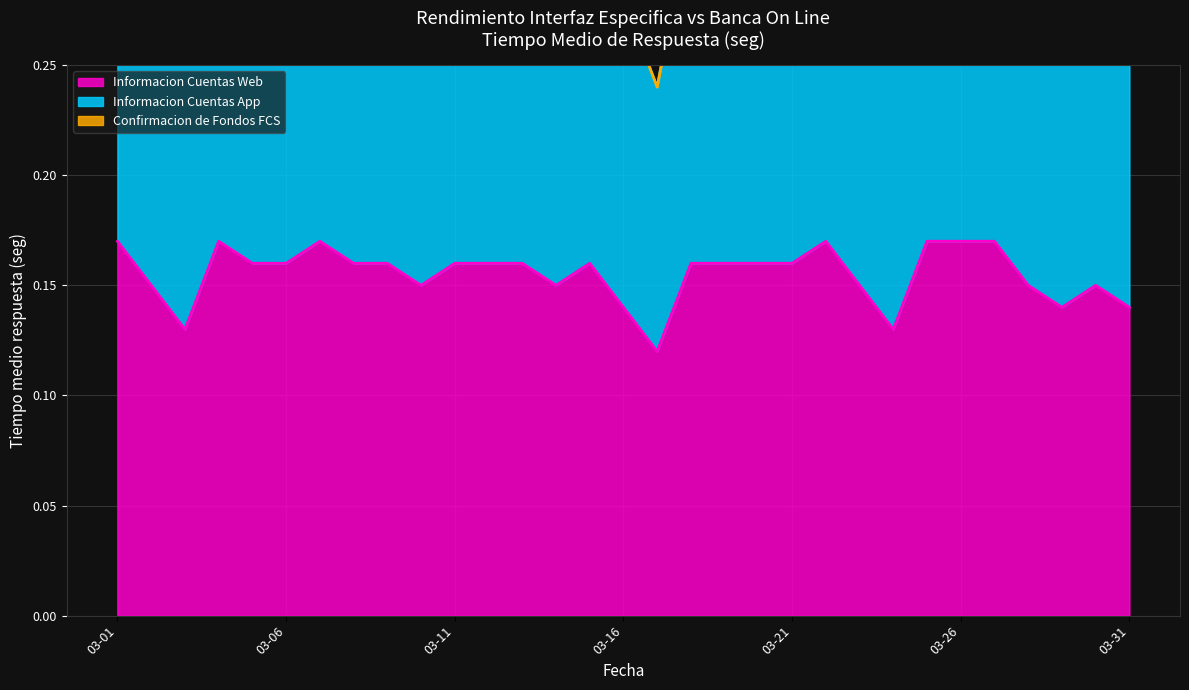

What is the value of the Informacion Cuentas App point at the 5th from the left?

0.3